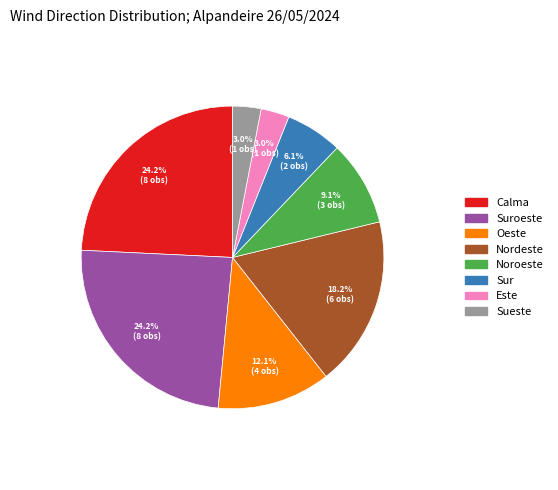

Is there any slice that represents more than half of the pie?

No